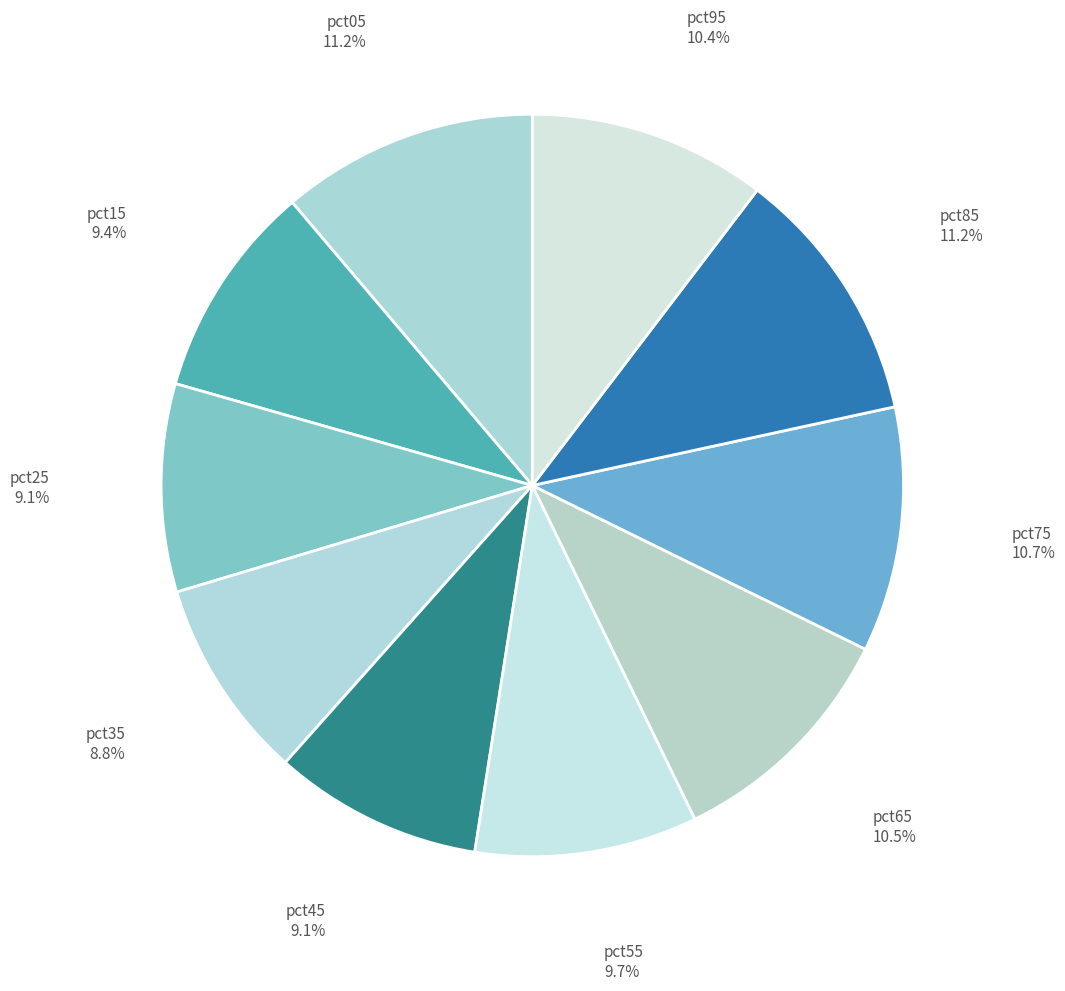

Does pct25 account for over 50% of the chart?

No